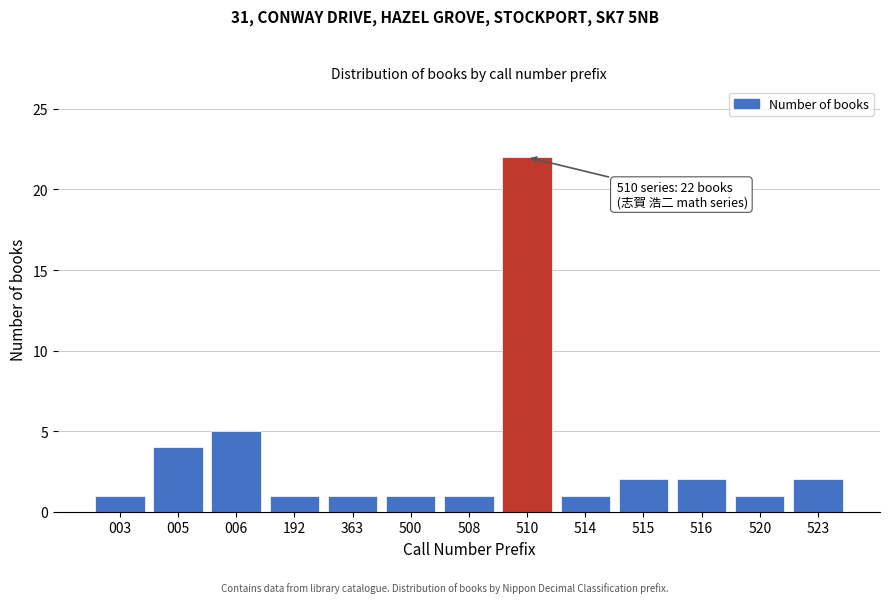

Reading left to right, extract all data points from this chart.

003=1	005=4	006=5	192=1	363=1	500=1	508=1	510=22	514=1	515=2	516=2	520=1	523=2